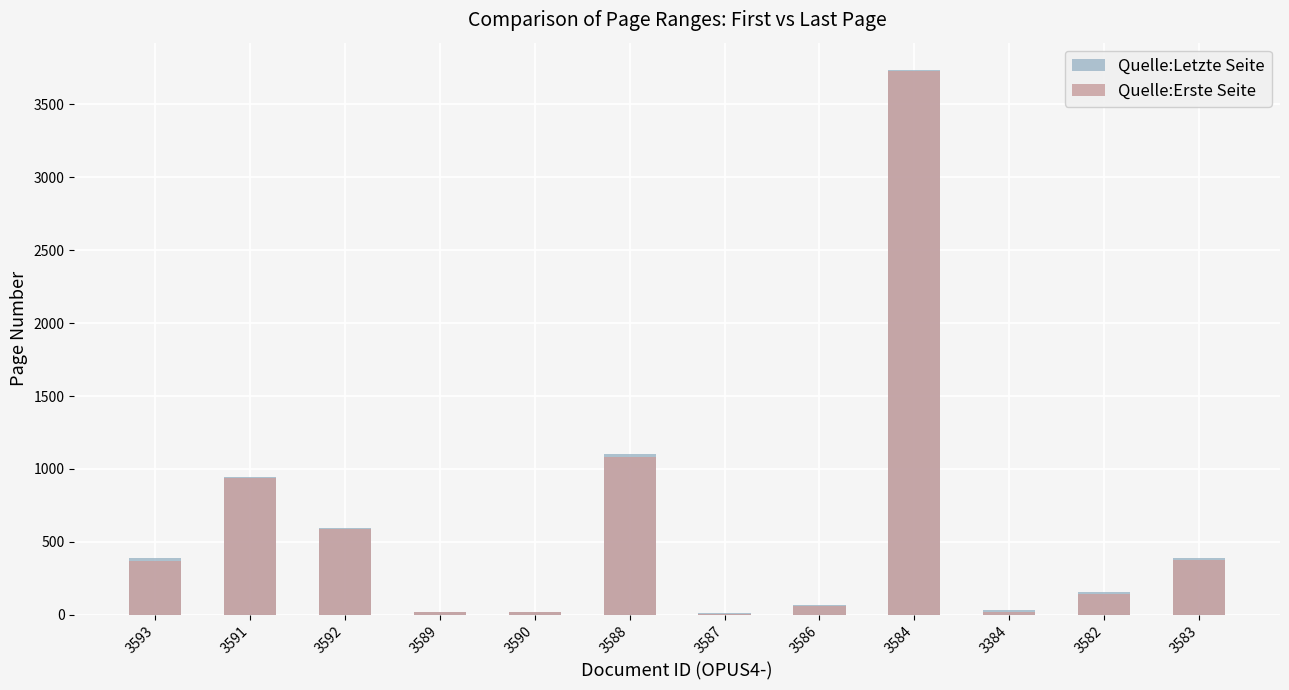

At which label is Quelle:Erste Seite closest to 1867?

3588